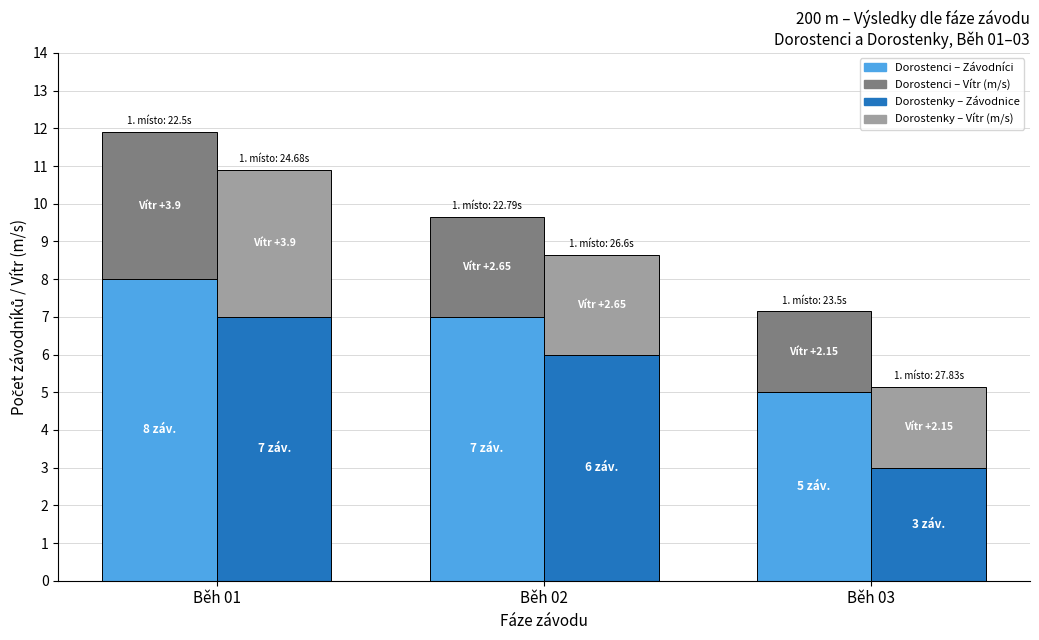

What is the spread (max minus min) of values at Běh 01?

4.1